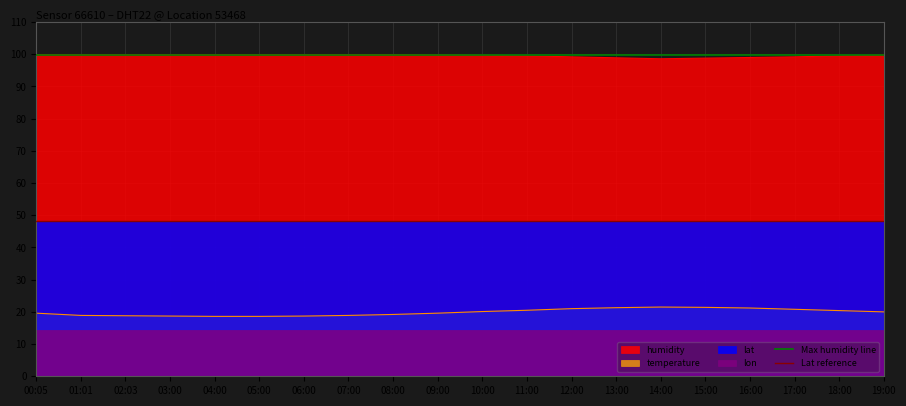

Which series has the largest total across all categories?

Max humidity line